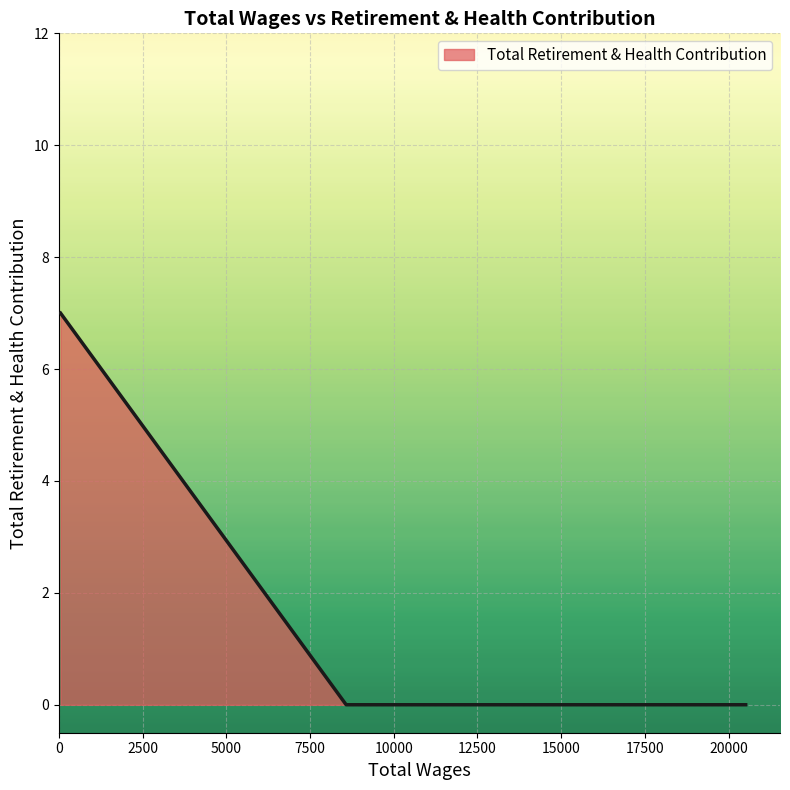

What is the sum of all values?

7